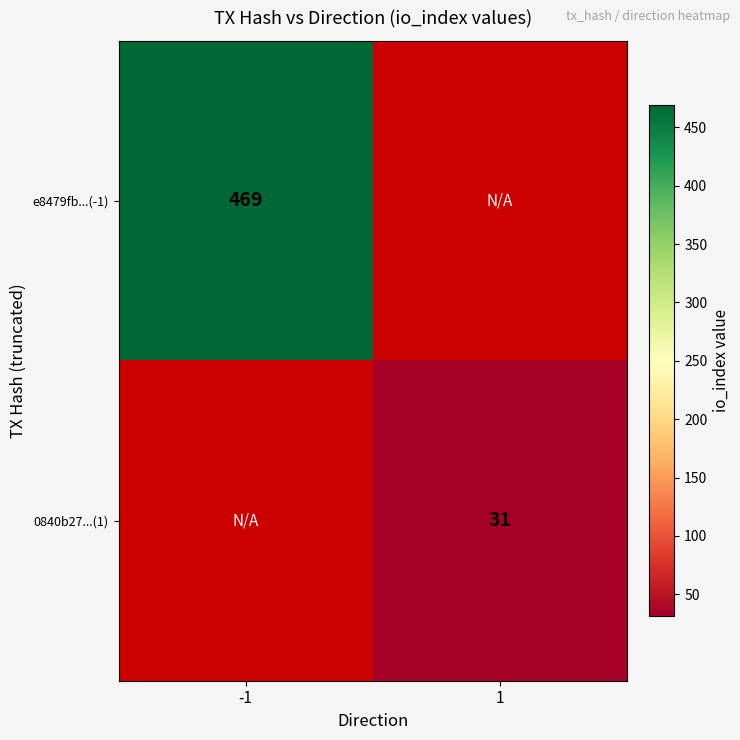

True or false: 0840b27...(1) has a value of 45.3 at 1.

False